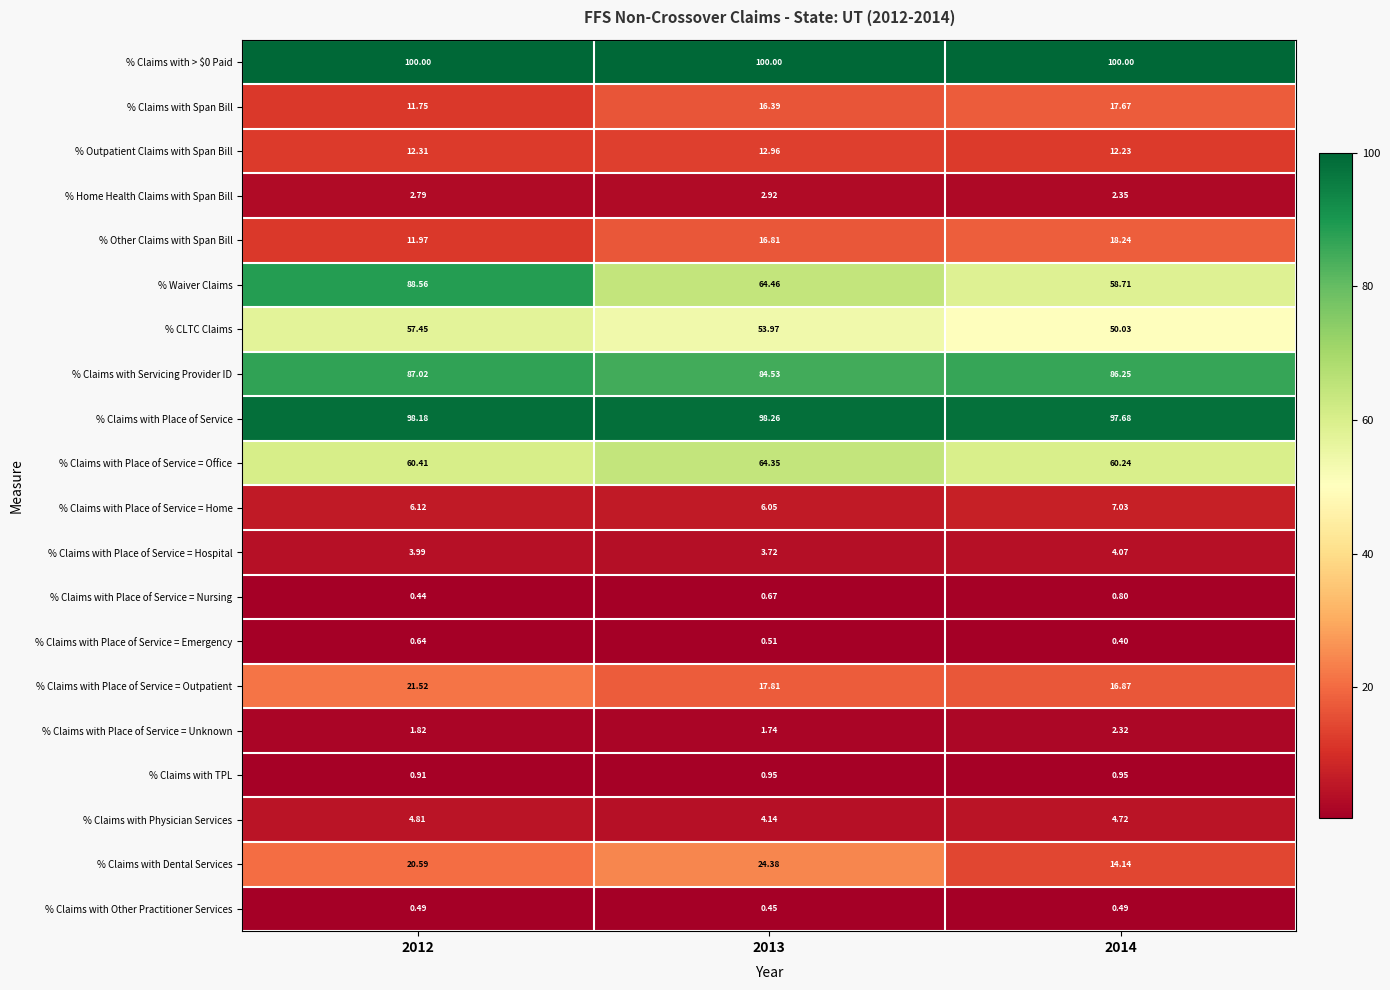

Is the value of % Claims with Place of Service = Emergency at 2014 greater than the value of % Claims with Place of Service = Hospital at 2014?

No